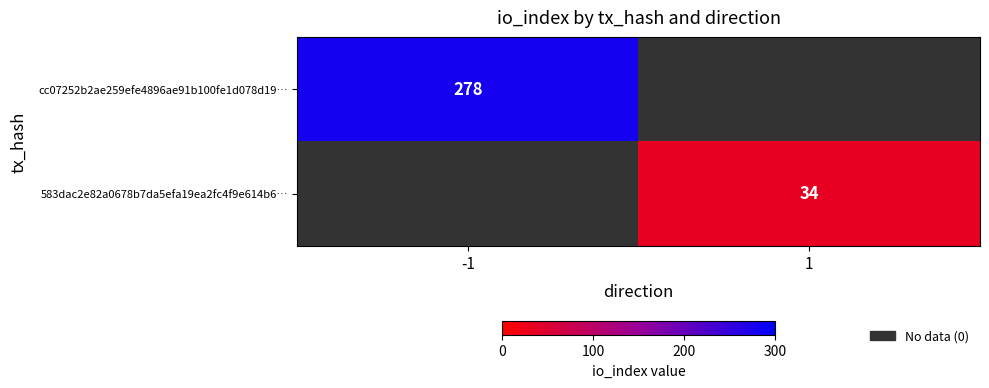

How many series are shown in this chart?

2